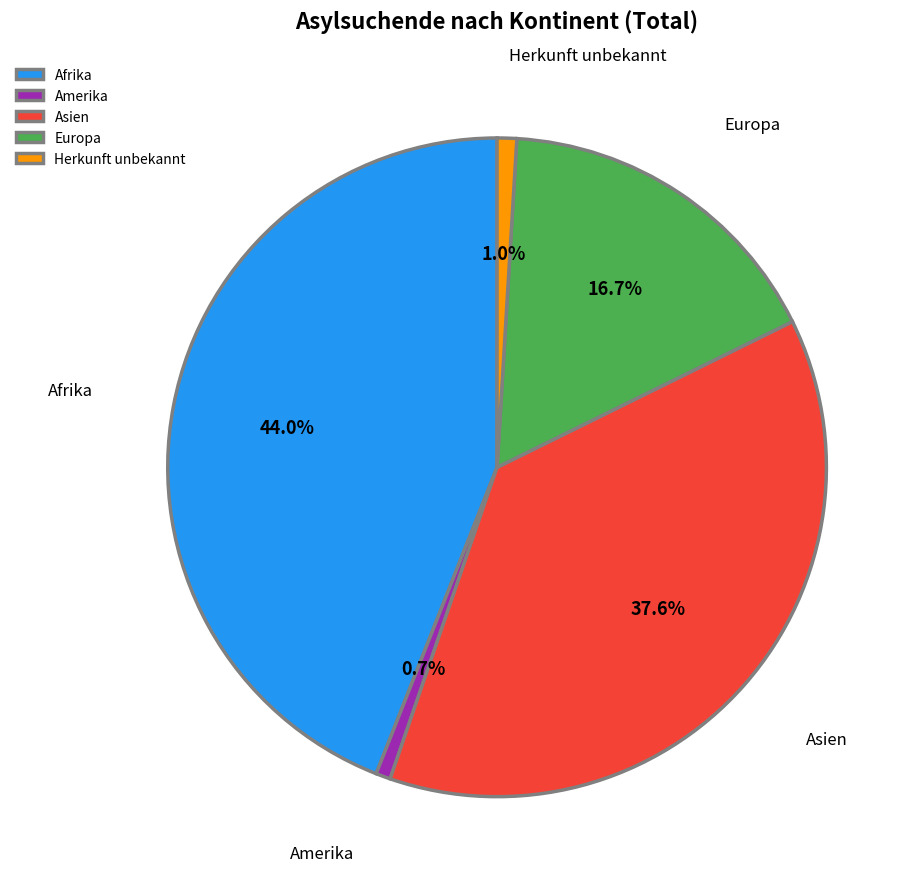

To the nearest percent, what is the difference between the largest and smallest slice percentages?

43%